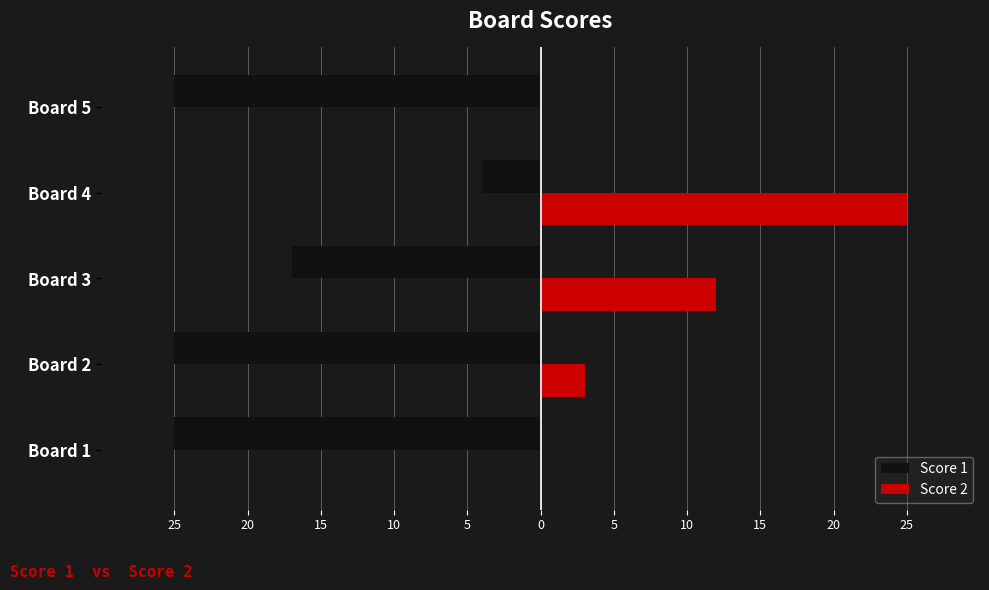

What are all the series names shown in the legend?

Score 1, Score 2